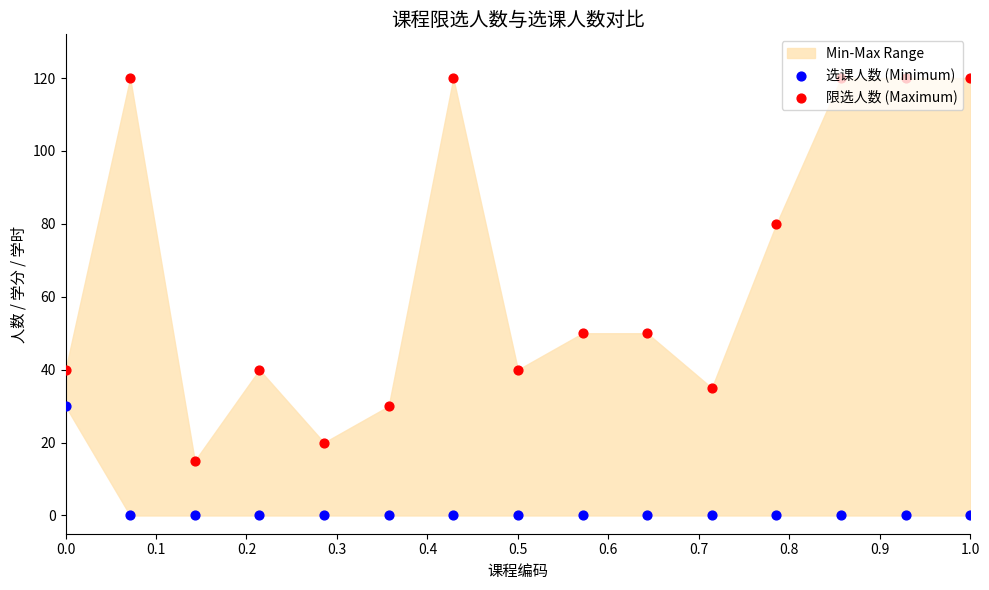

At how many categories does at least one series exceed 109?

5